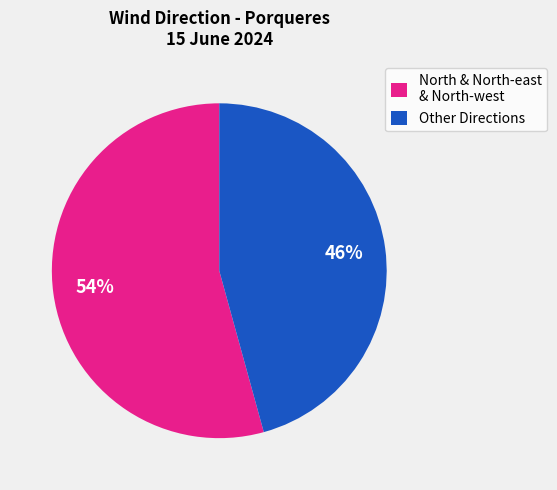

To the nearest percent, what is the average slice percentage?

50%